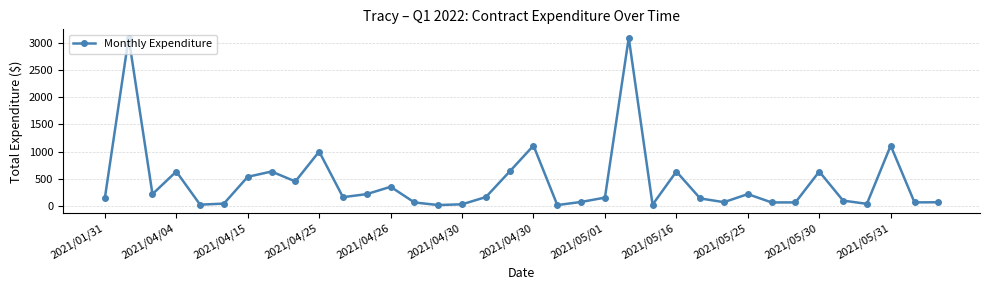

What is the value of the 12th point from the left?

215.1